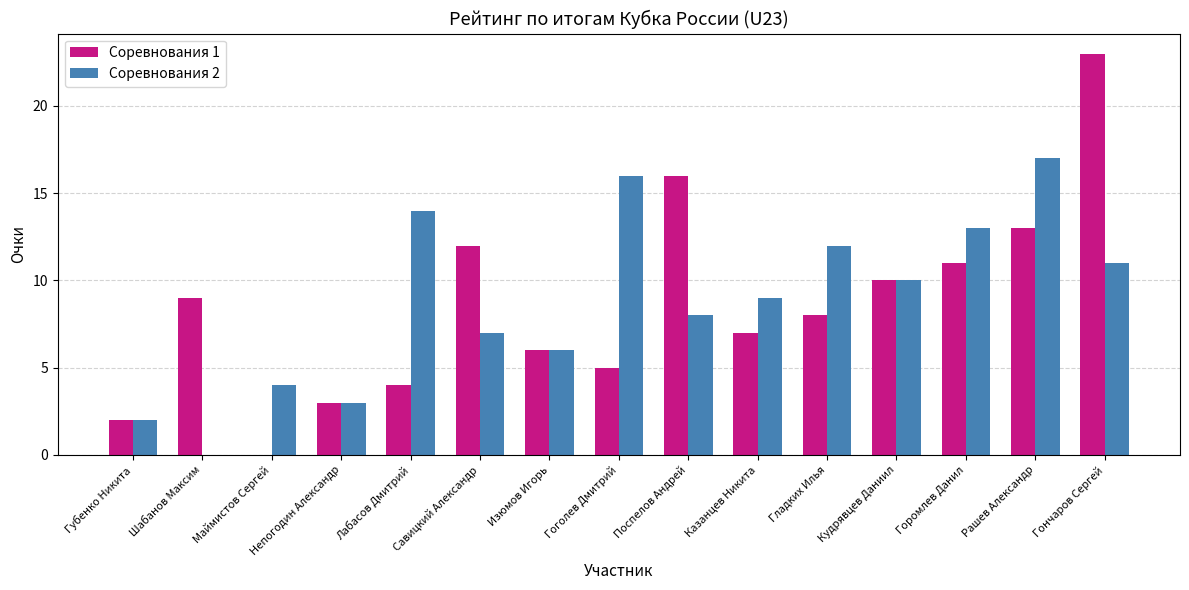

What is the total value across all series at Губенко Никита?

4